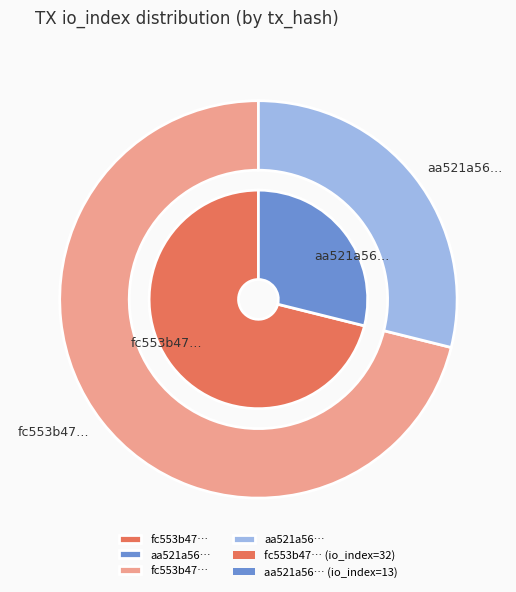

Rank the series by their maximum value, from lowest to highest.

inner, outer